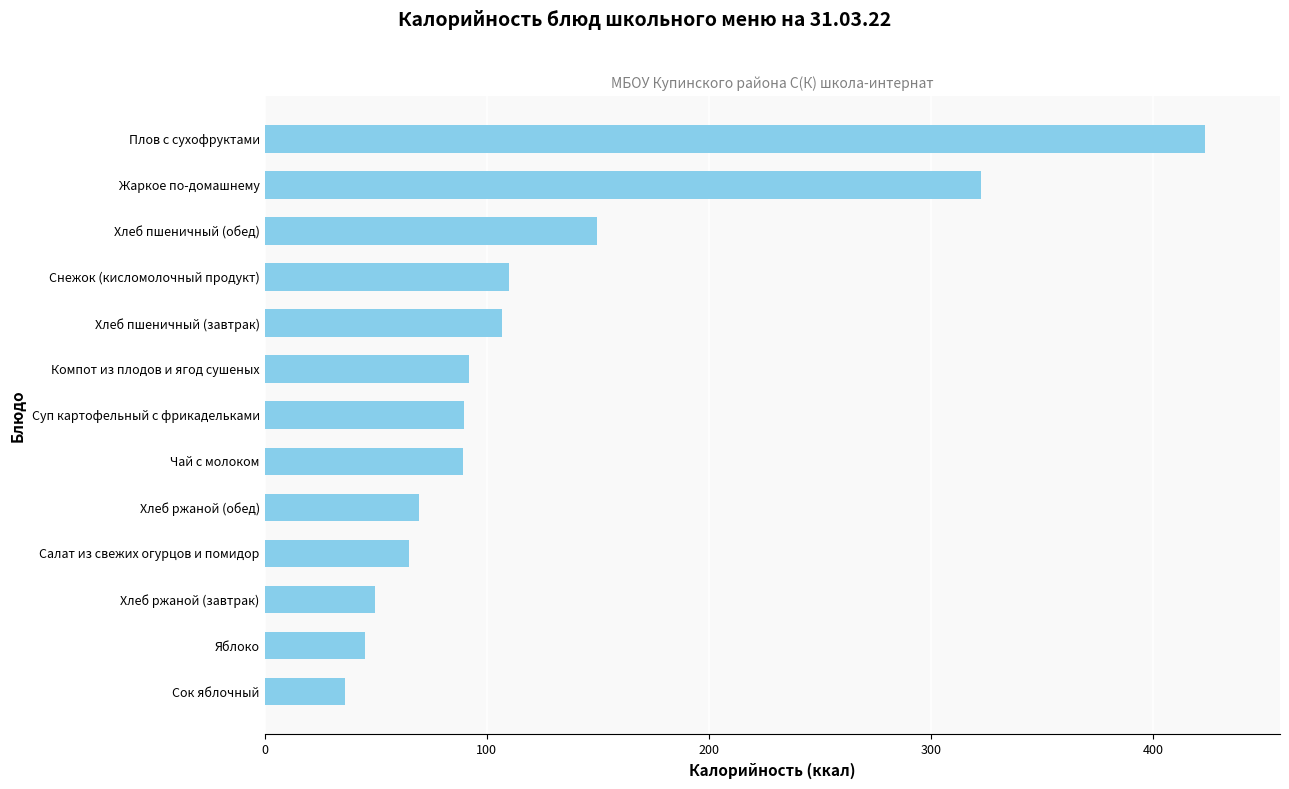

True or false: the data shows 89.3 at Чай с молоком.

True